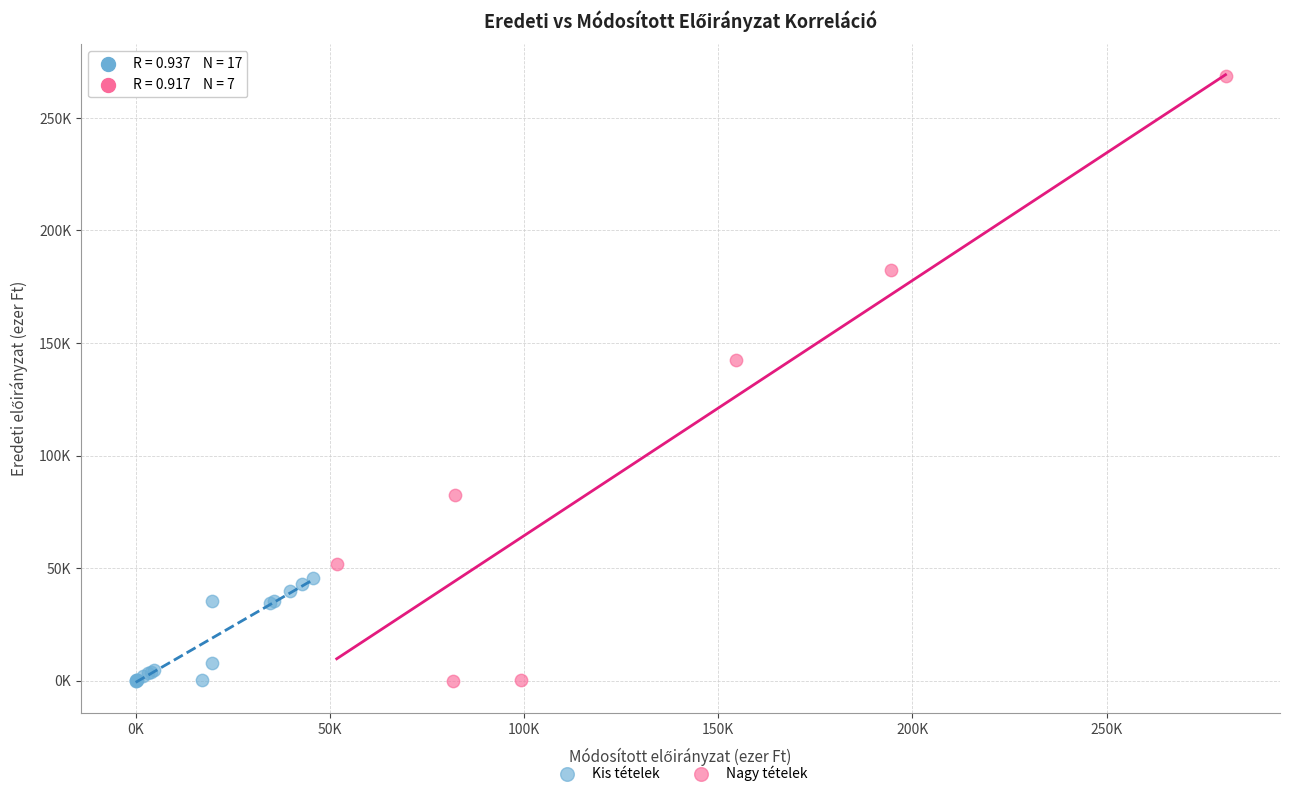

What are all the series names shown in the legend?

Kis tételek, Nagy tételek